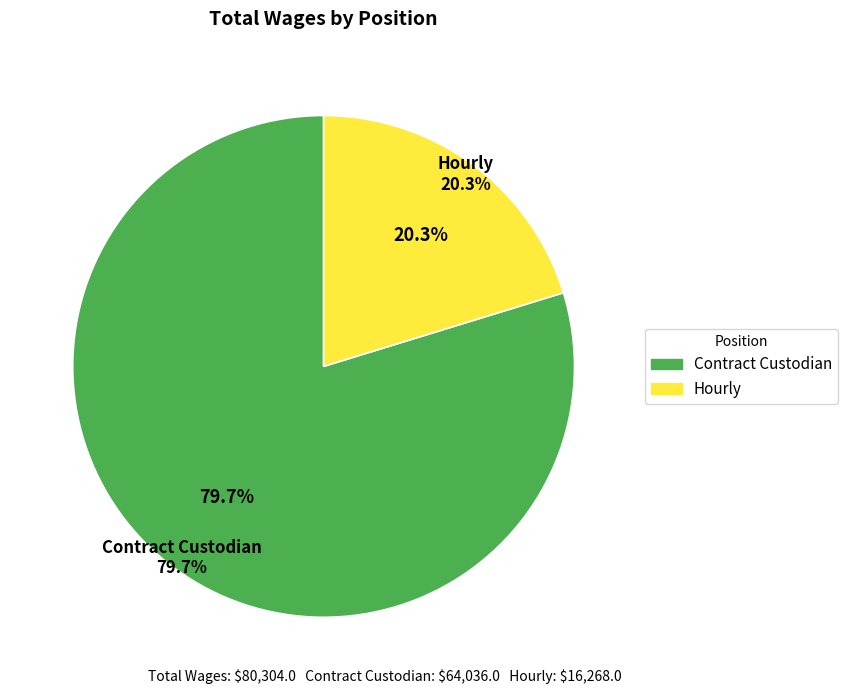

Which series changed the most between Contract Custodian and Hourly?

Contract Custodian